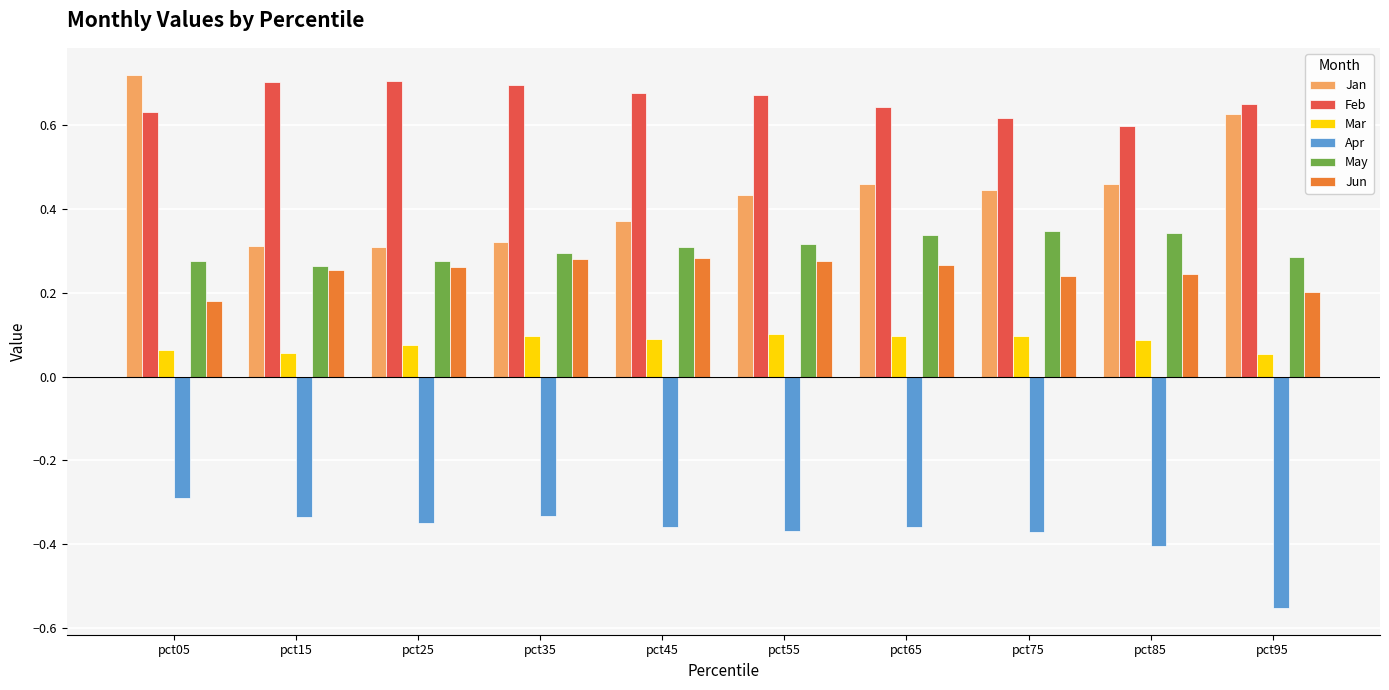

What is the spread (max minus min) of values at pct25?

1.1